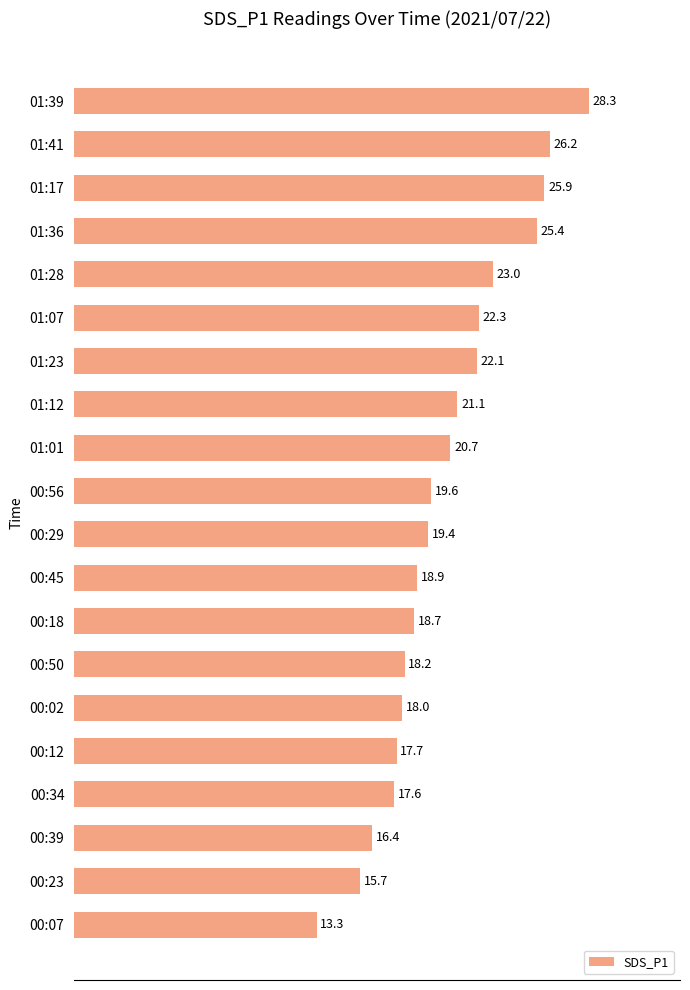

At which label is the value closest to 20?

00:56